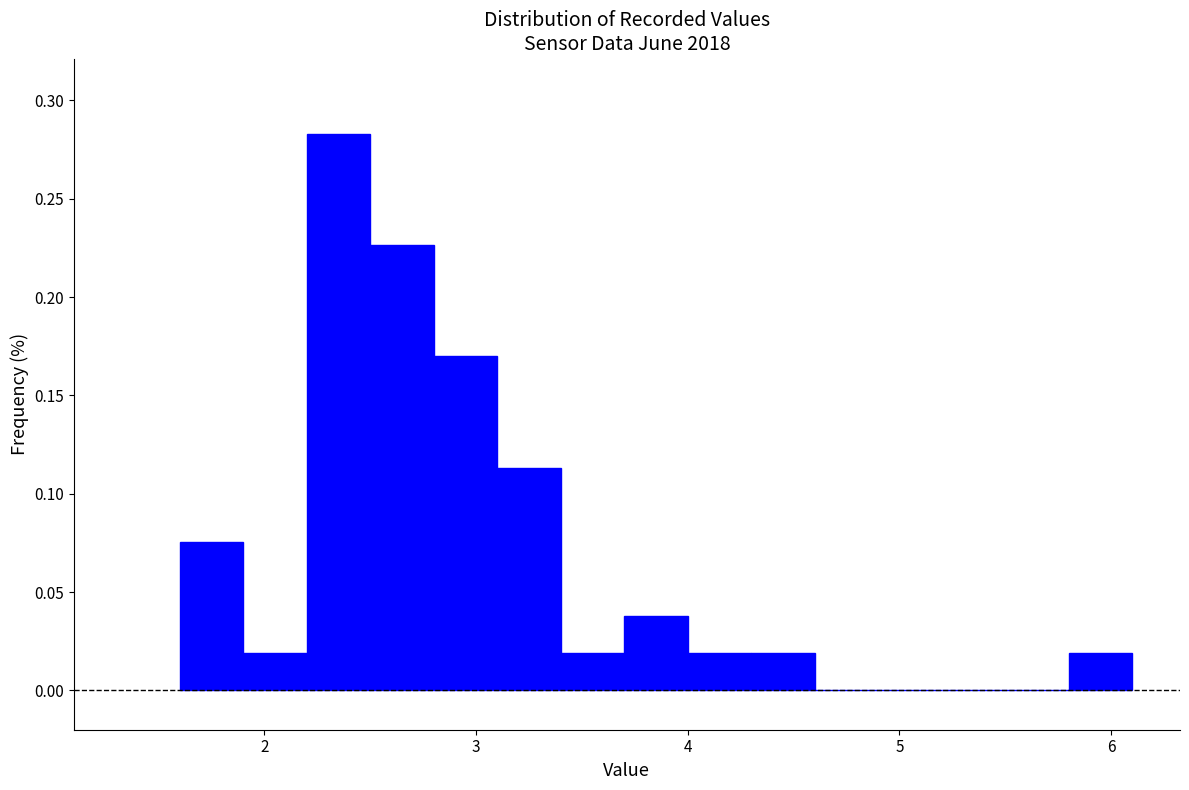

Read against the x-axis, roughly where is the centre of the tallest bar?

2.4